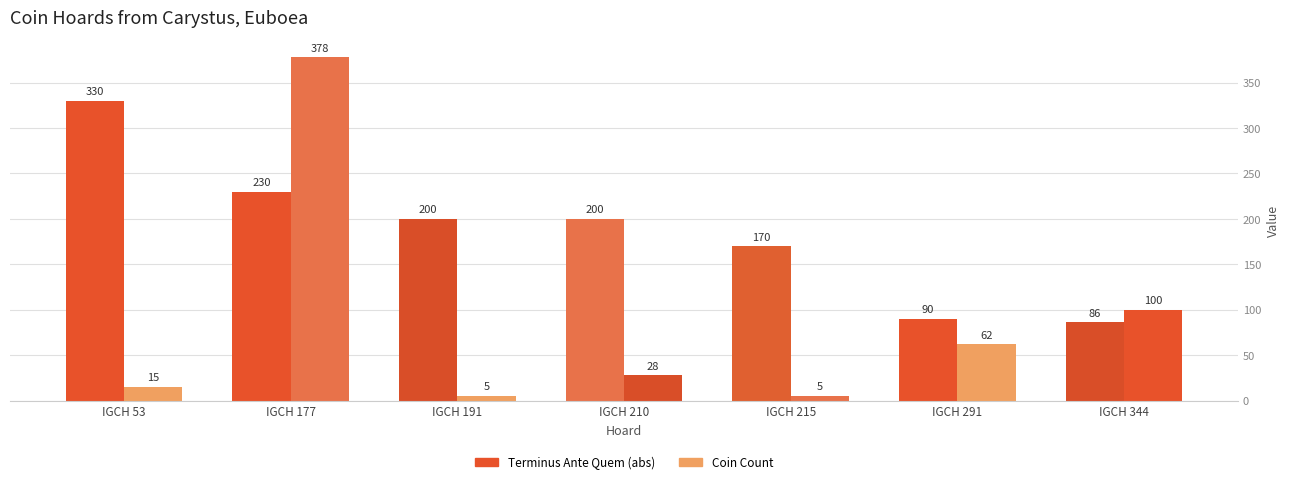

How many values in the Terminus Ante Quem (abs) series are below 200?

3